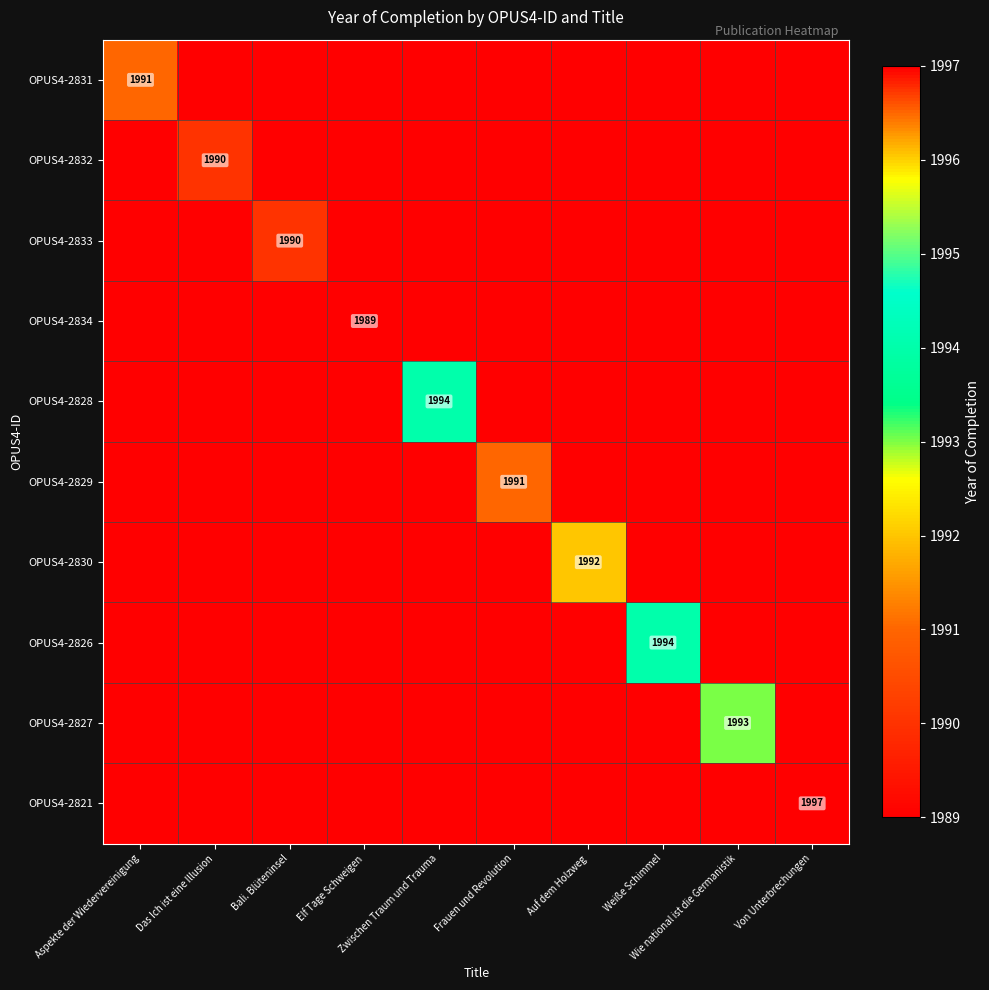

List the series in order of their overall mean, highest first.

OPUS4-2831, OPUS4-2832, OPUS4-2833, OPUS4-2834, OPUS4-2828, OPUS4-2829, OPUS4-2830, OPUS4-2826, OPUS4-2827, OPUS4-2821